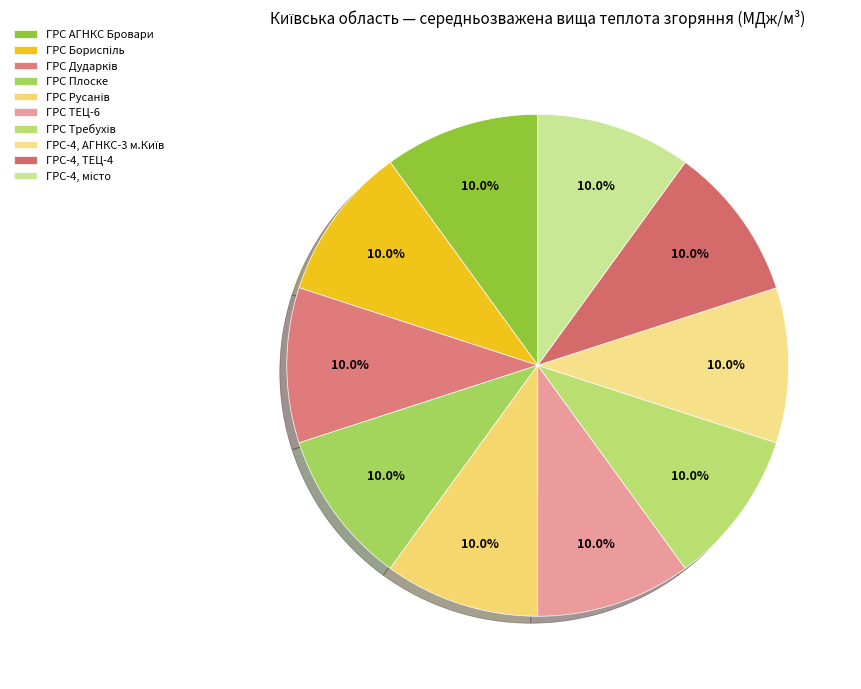

How many segments does this pie chart have?

10